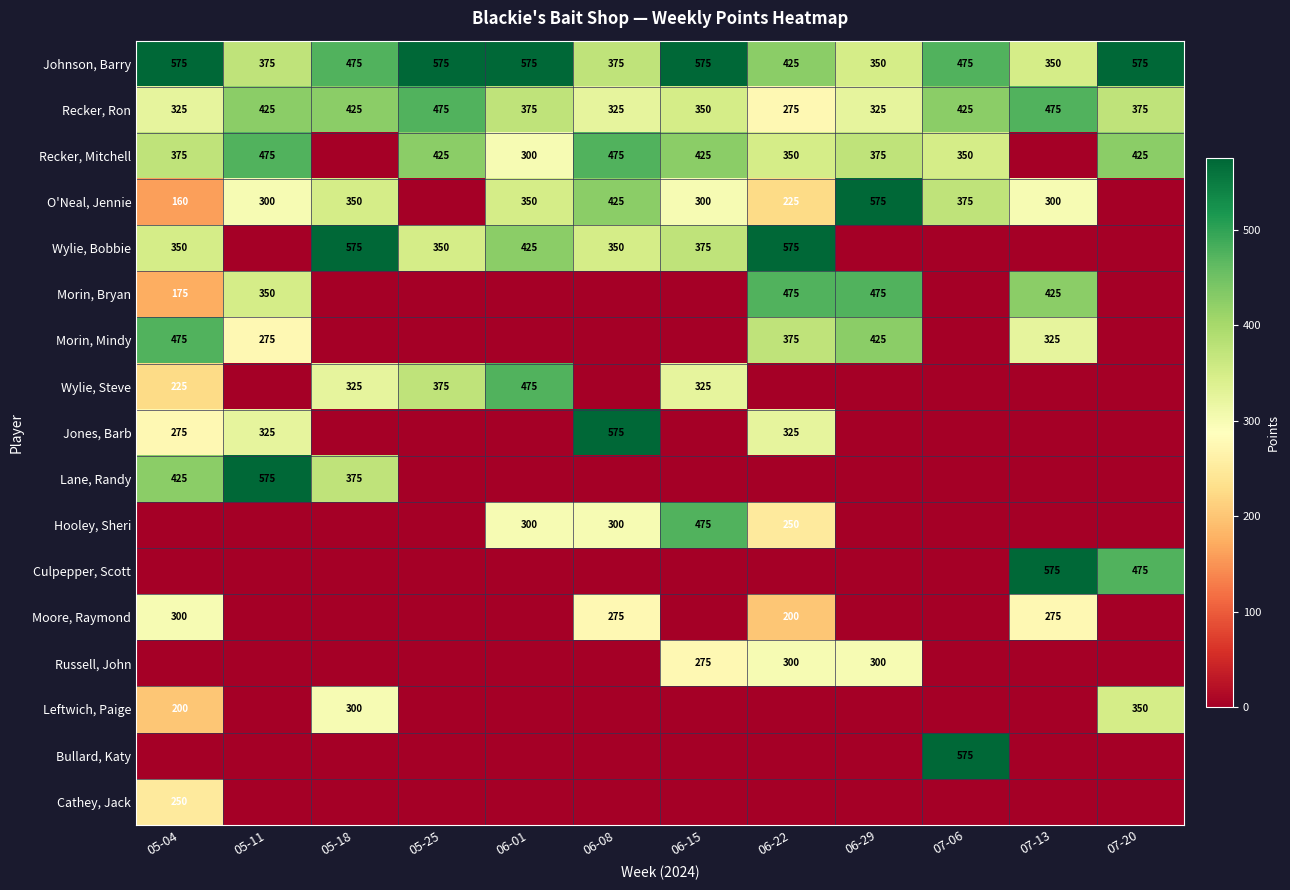

True or false: Moore, Raymond has a value of 200 at 06-22.

True